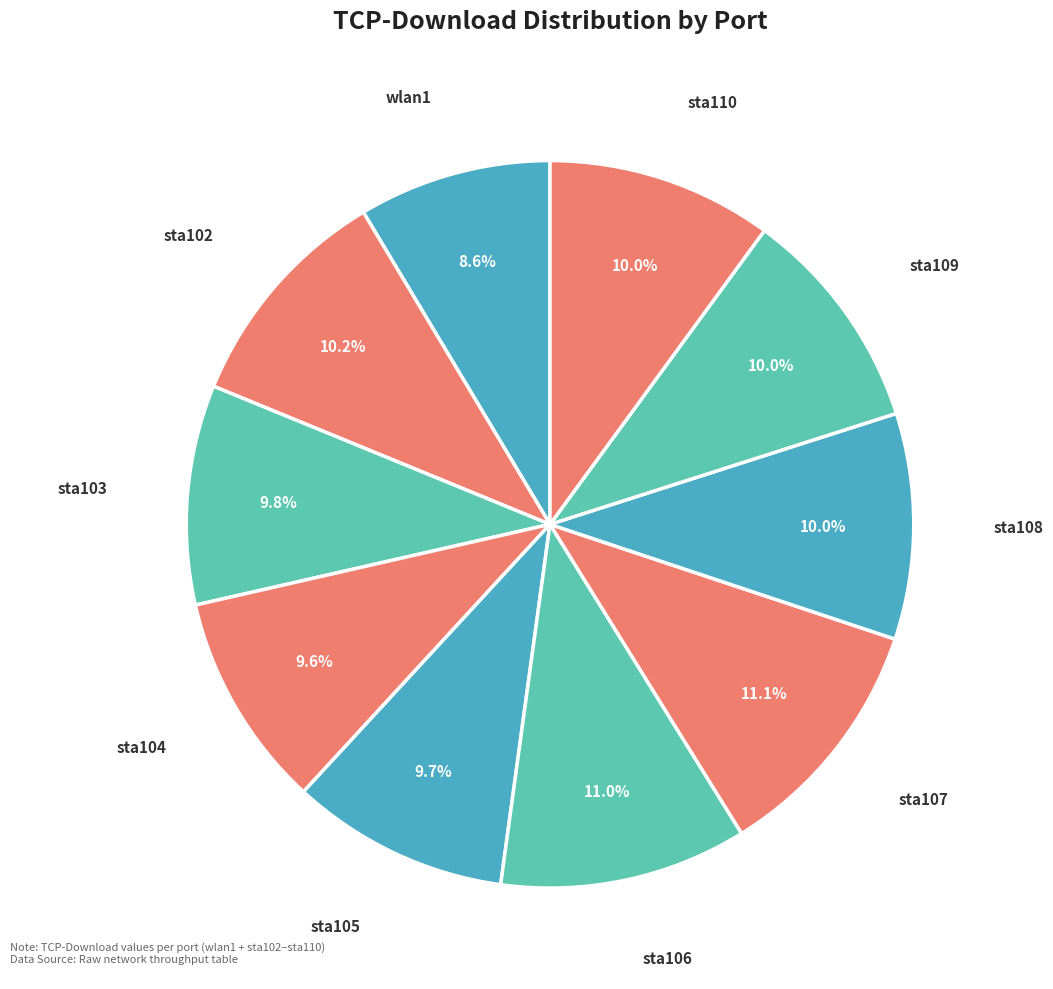

Which category has the smallest portion of the pie?

wlan1